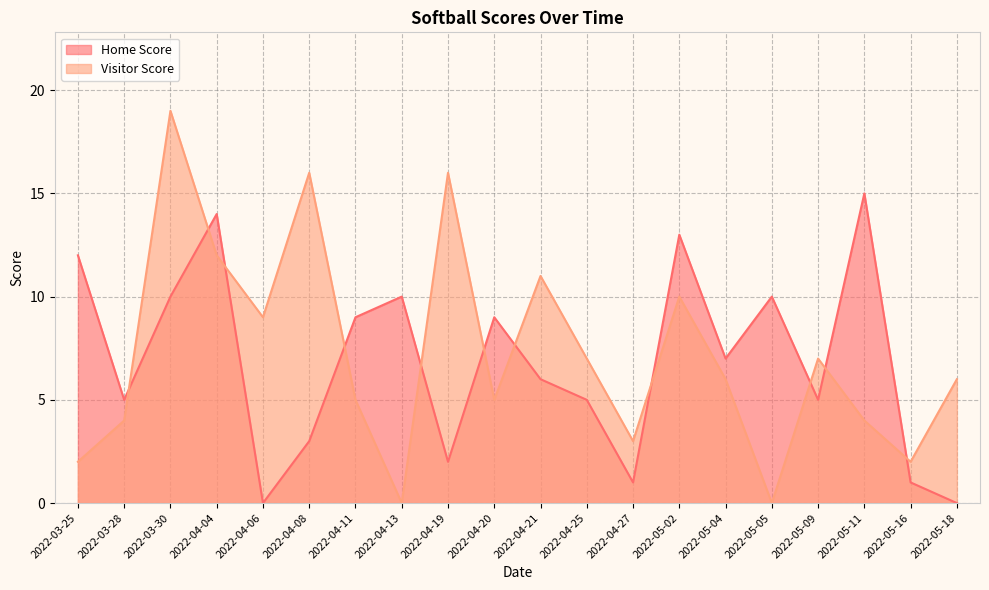

Is the value of Visitor Score at 2022-04-11 greater than the value of Home Score at 2022-05-11?

No